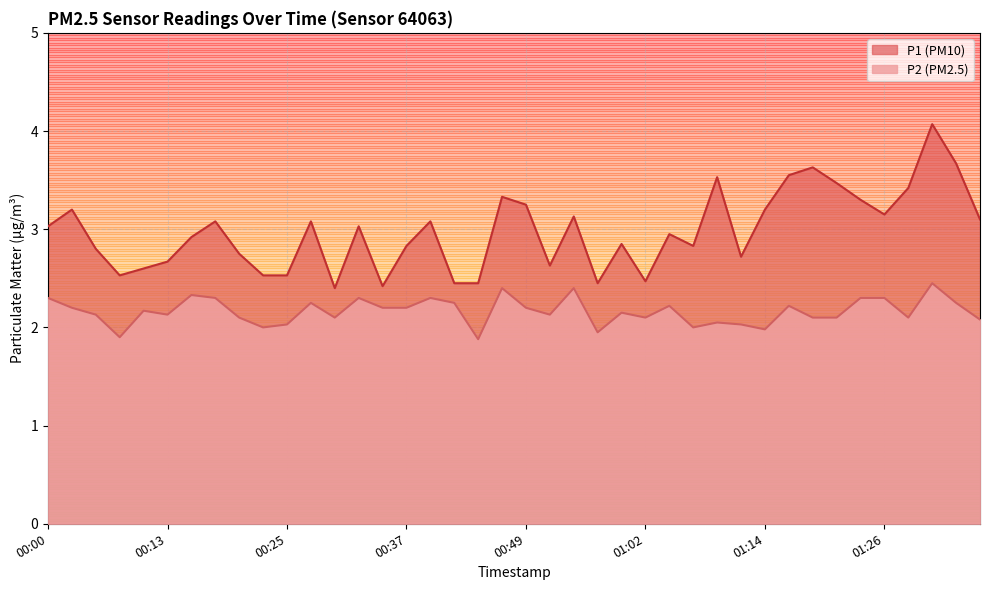

What is the approximate value of P1 at 00:35?

2.4